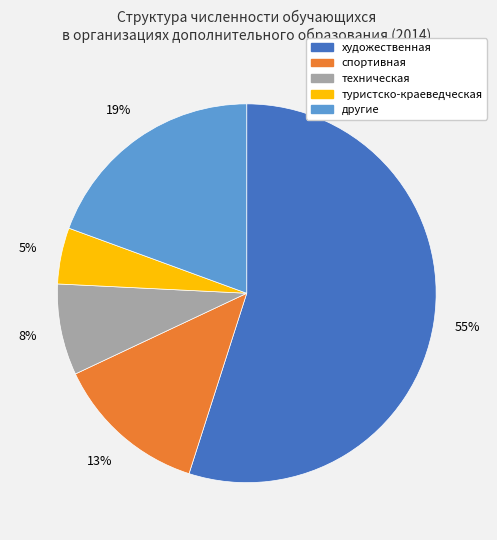

Does спортивная represent more than half of the total?

No